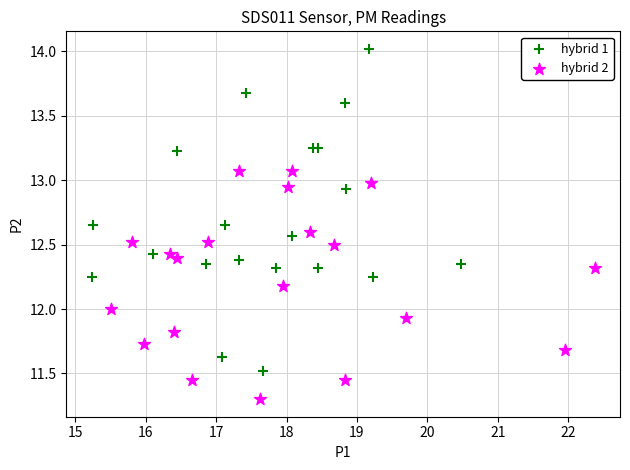

Which series has the widest spread of Y values?

hybrid 1